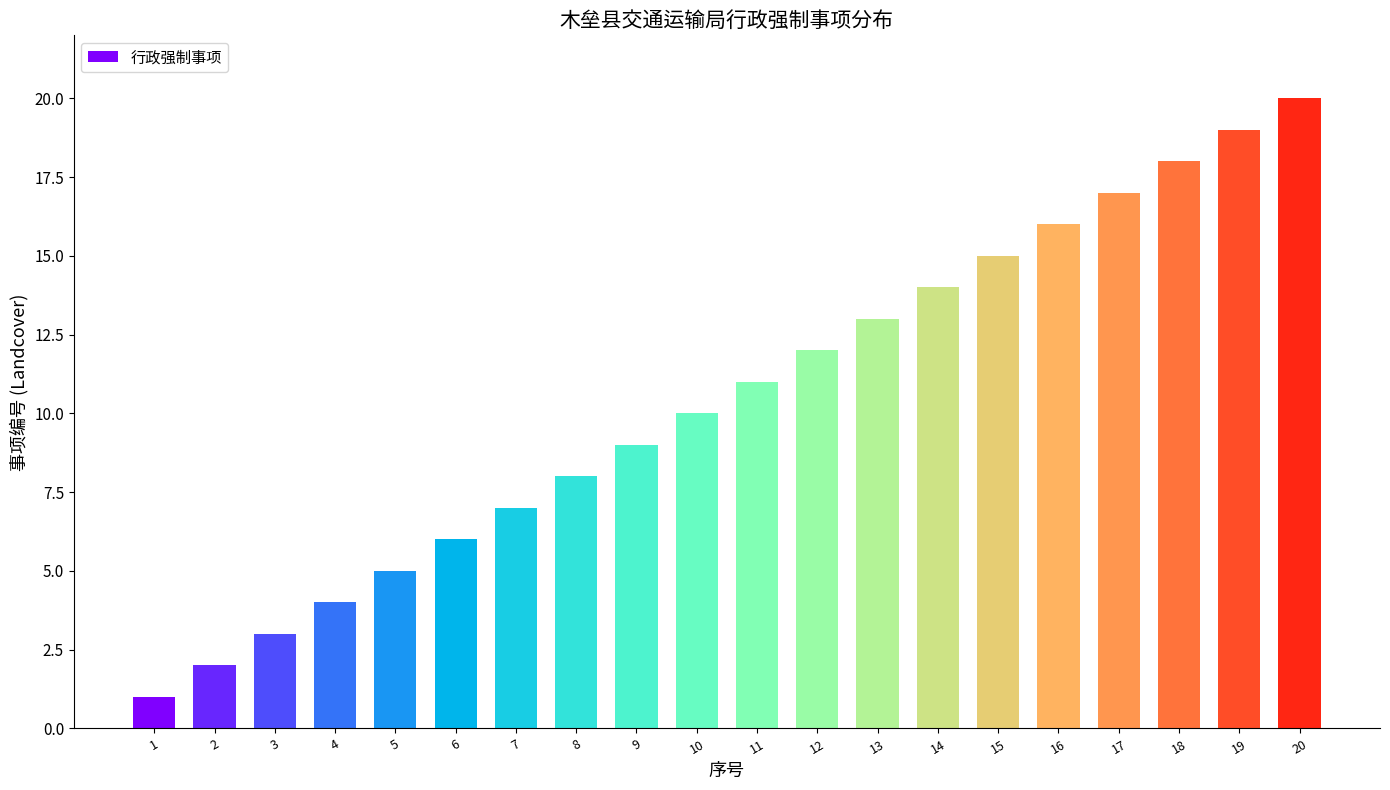

Rank the categories by value from highest to lowest.

20, 19, 18, 17, 16, 15, 14, 13, 12, 11, 10, 9, 8, 7, 6, 5, 4, 3, 2, 1